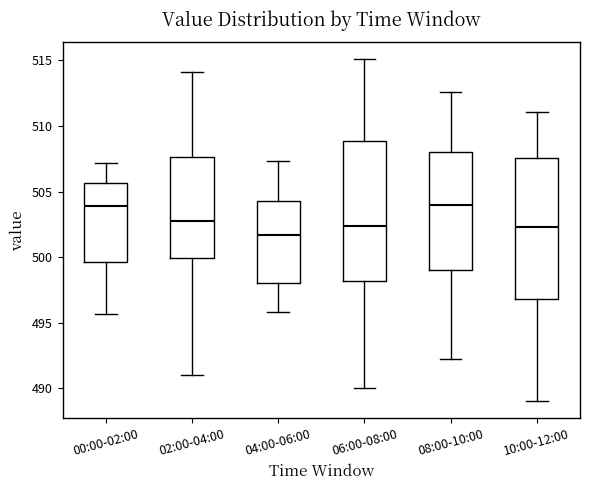

Reading left to right, read every box against the y-axis: the position of its median line, the range the box covers, and the ends of its whiskers. The values are not printed on the chart, so give them approximately, as read against the axis.

00:00-02:00: median 504.0, box 499.5 to 505.5, whiskers 495.5 to 507.0
02:00-04:00: median 502.5, box 500.0 to 507.5, whiskers 491.0 to 514.0
04:00-06:00: median 501.5, box 498.0 to 504.0, whiskers 496.0 to 507.5
06:00-08:00: median 502.5, box 498.0 to 509.0, whiskers 490.0 to 515.0
08:00-10:00: median 504.0, box 499.0 to 508.0, whiskers 492.0 to 512.5
10:00-12:00: median 502.5, box 497.0 to 507.5, whiskers 489.0 to 511.0